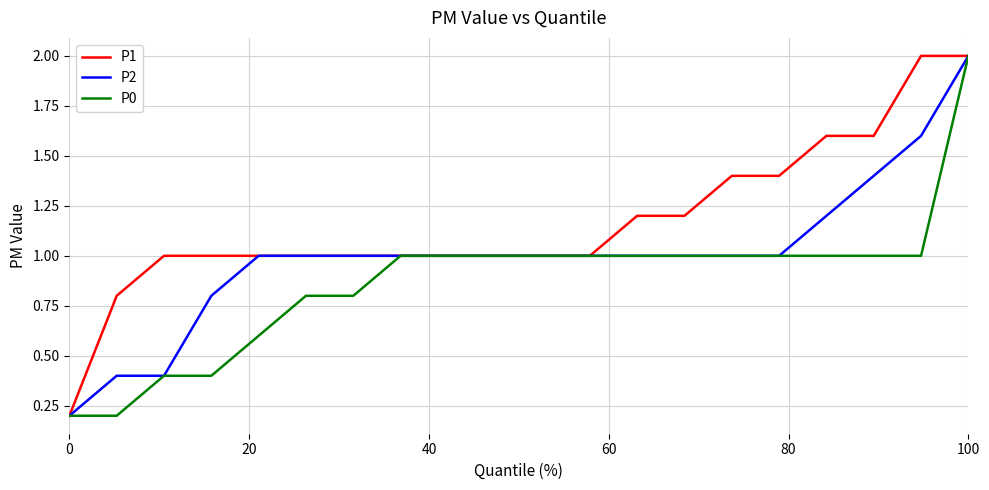

Rank the series by their average value, from highest to lowest.

P1, P2, P0